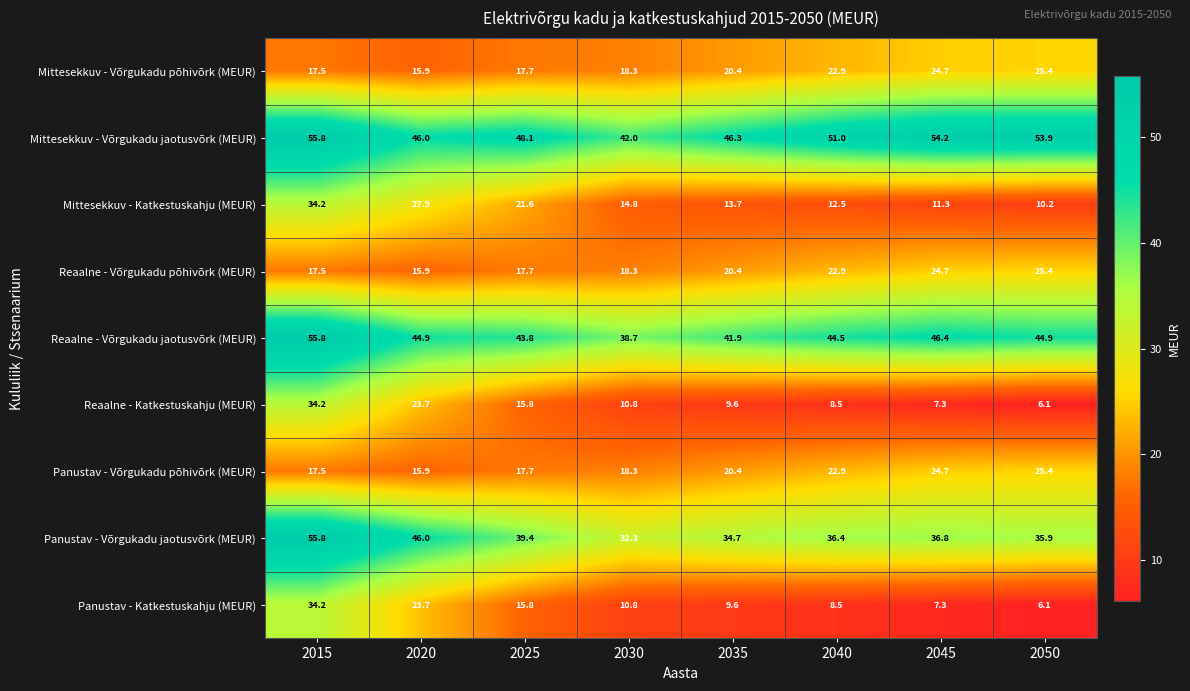

What is the difference between the maximum and minimum values in the Panustav - Võrgukadu jaotusvõrk (MEUR) series?

23.5